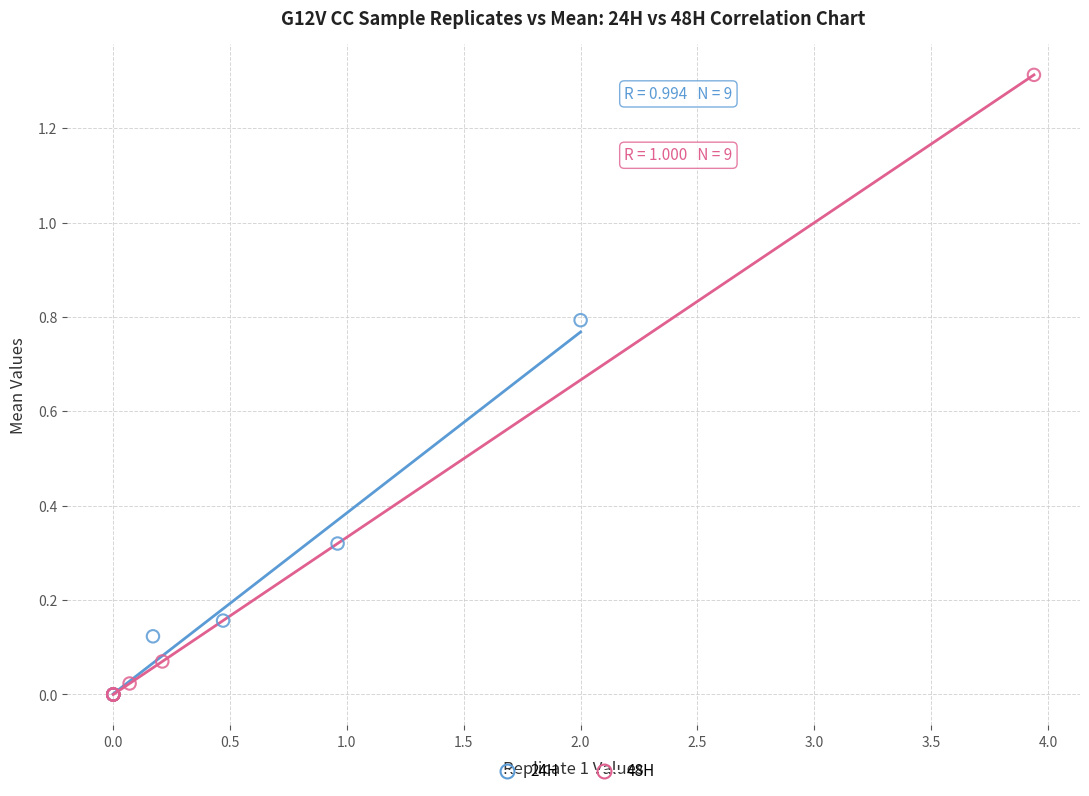

What are all the series names shown in the legend?

24H, 48H